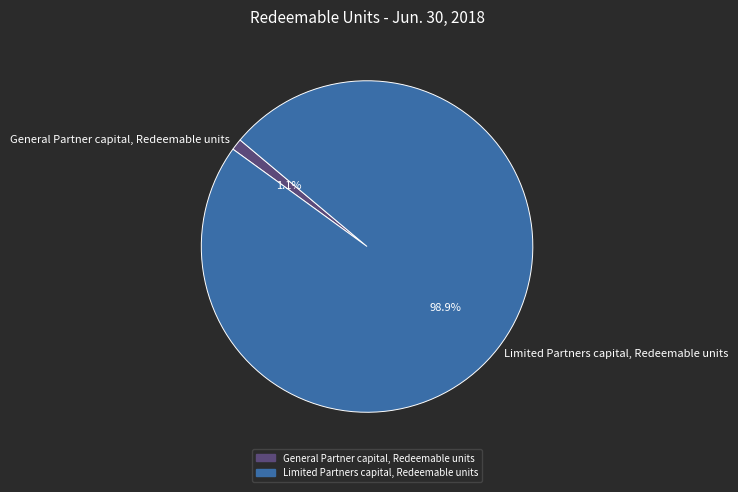

Rank the categories by value from highest to lowest.

Limited Partners capital, General Partner capital